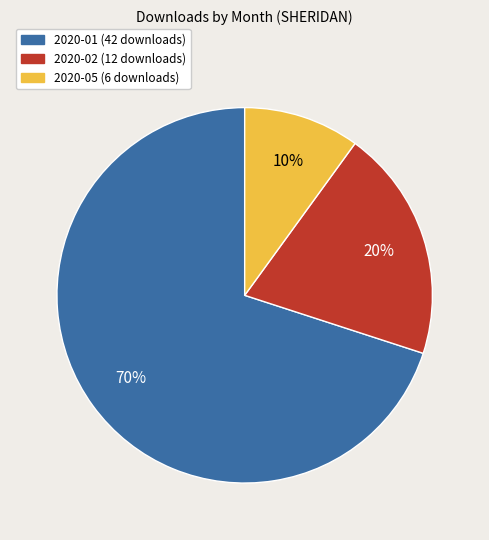

How many slices are in this pie chart?

3